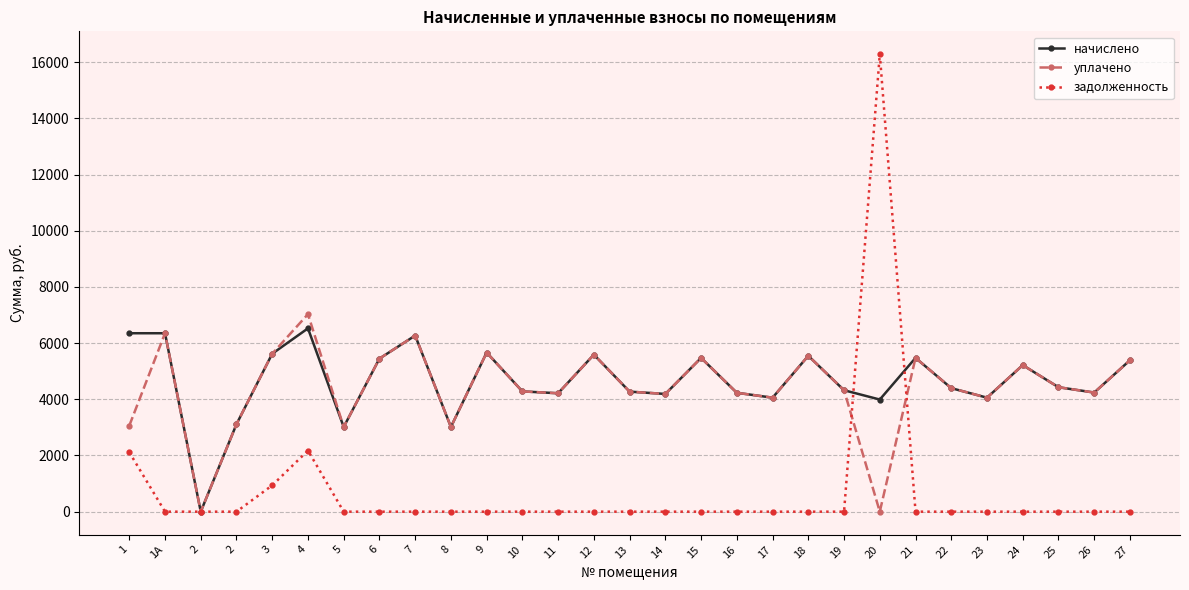

Reading right to left, what are all the values shown in this chart?

начислено: 27=5390.3	26=4239.4	25=4429.7	24=5216.4	23=4057.2	22=4396.7	21=5473.1	20=3990.9	19=4322.2	18=5547.6	17=4057.2	16=4231.1	15=5473.1	14=4189.7	13=4272.5	12=5589.1	11=4214.6	10=4280.9	9=5663.5	8=3013.9	7=6268.0	6=5448.2	5=3013.9	4=6524.6	3=5622.2	2=3113.3	2=0.0	1А=6350.8	1=6350.8
уплачено: 27=5390.3	26=4239.4	25=4429.7	24=5216.4	23=4057.2	22=4396.7	21=5473.1	20=0.0	19=4322.2	18=5547.6	17=4057.2	16=4231.1	15=5473.1	14=4189.7	13=4272.5	12=5589.1	11=4214.6	10=4280.9	9=5663.5	8=3013.9	7=6268.0	6=5448.2	5=3013.9	4=7029.0	3=5622.2	2=3113.3	2=0.0	1А=6350.8	1=3058.5
задолженность: 27=0.0	26=0.0	25=0.0	24=0.0	23=0.0	22=0.0	21=0.0	20=16282.2	19=0.0	18=0.0	17=0.0	16=0.0	15=0.0	14=0.0	13=0.0	12=0.0	11=0.0	10=0.0	9=0.0	8=0.0	7=0.0	6=0.0	5=0.0	4=2174.9	3=937.0	2=0.0	2=0.0	1А=0.0	1=2116.9